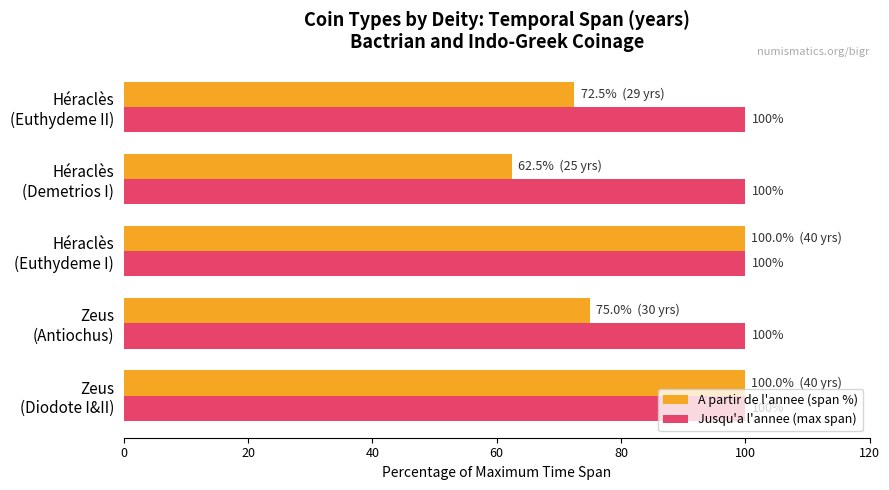

List the series in order of their overall mean, lowest first.

A partir de l'annee (span %), Jusqu'a l'annee (max span)